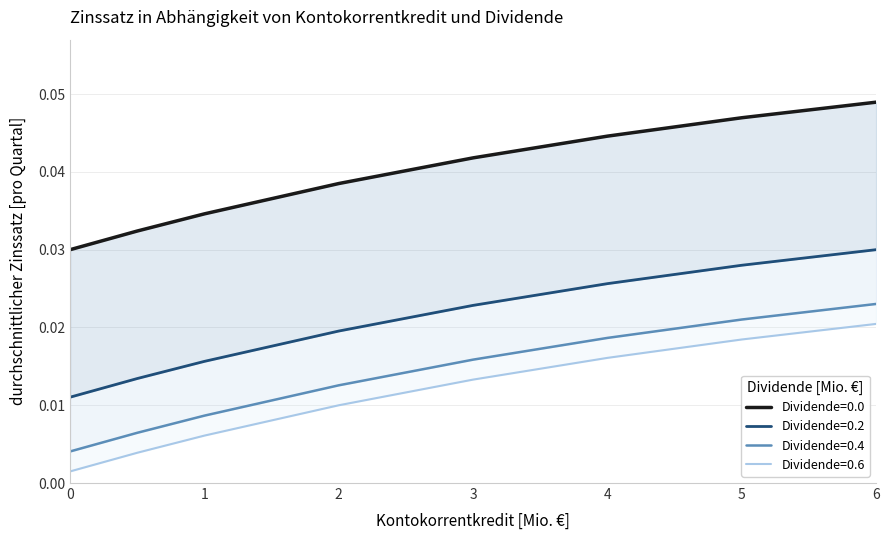

What is the label of the 1st point from the right?

6.0